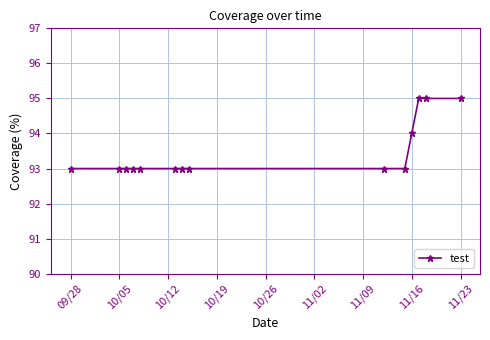

What is the greatest value displayed?

95